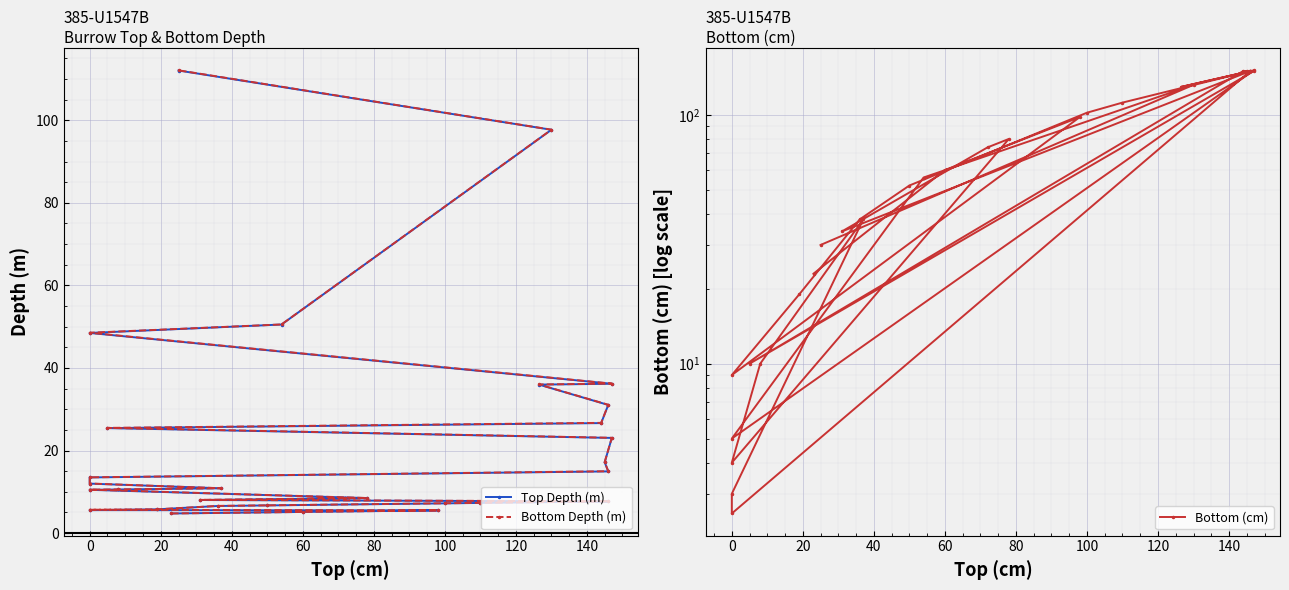

What value does the Bottom Depth (m) series have at 60?

5.8